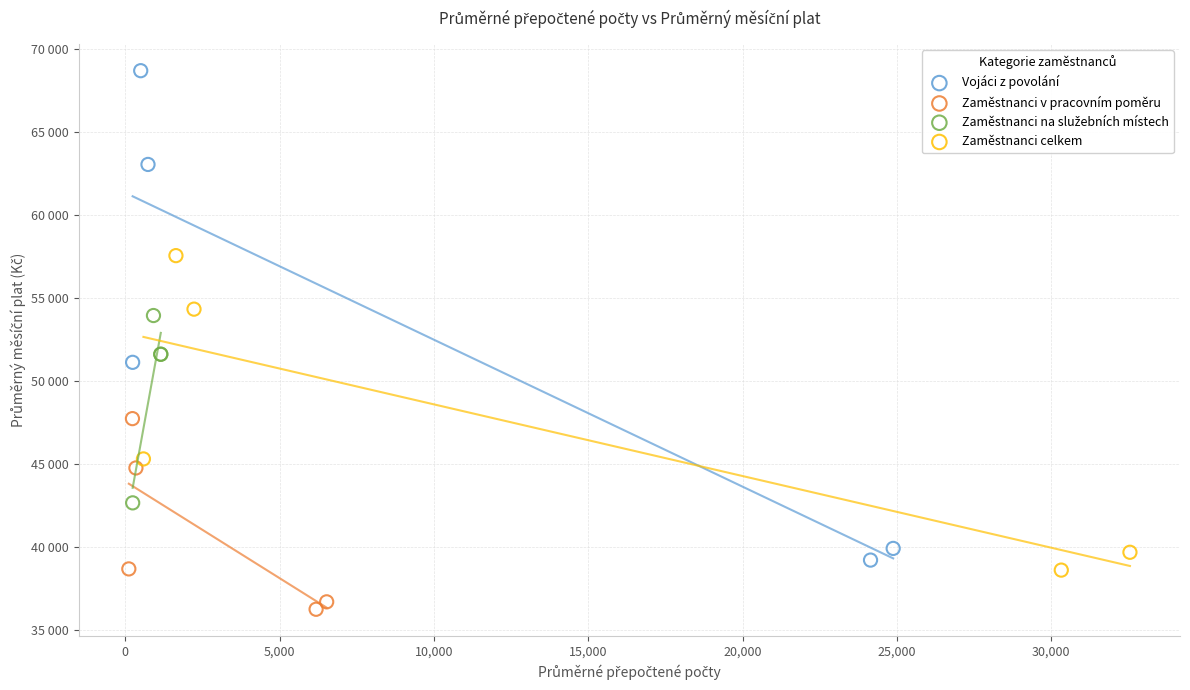

Which series has the largest Y range (max minus min)?

Vojáci z povolání